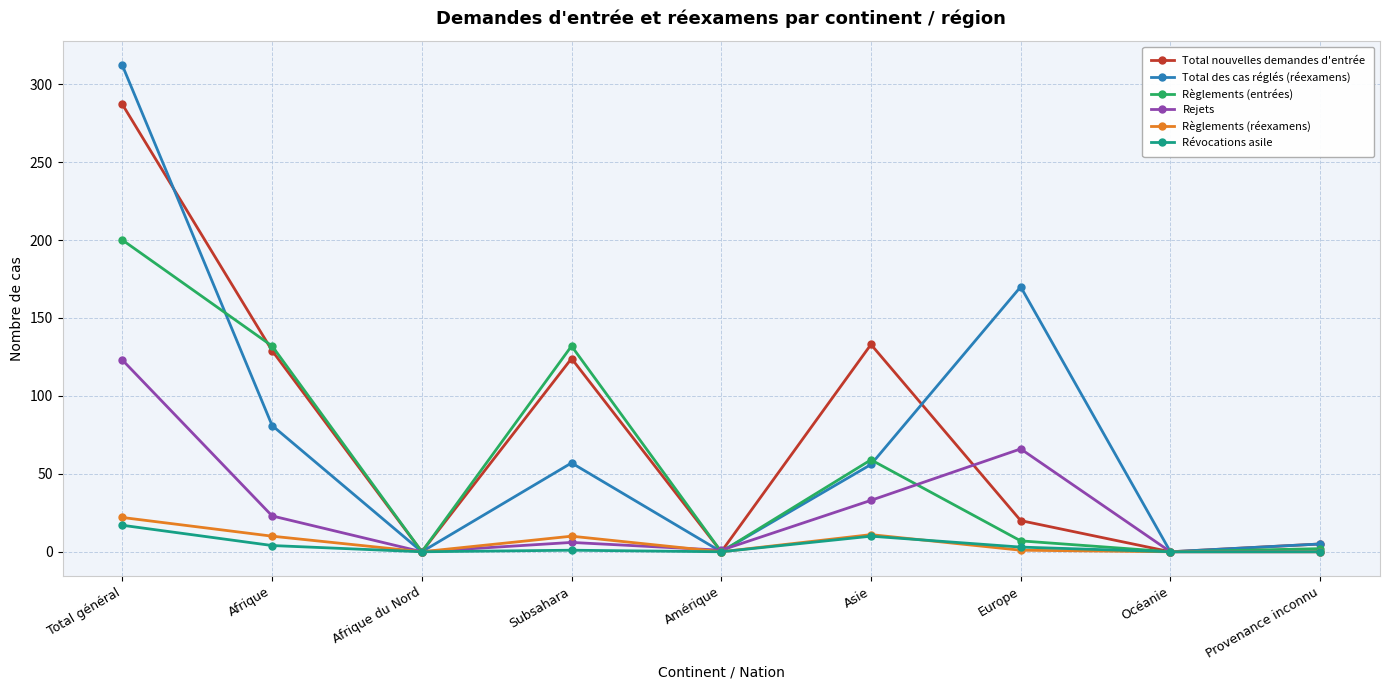

What is the total value across all series at Total général?

961